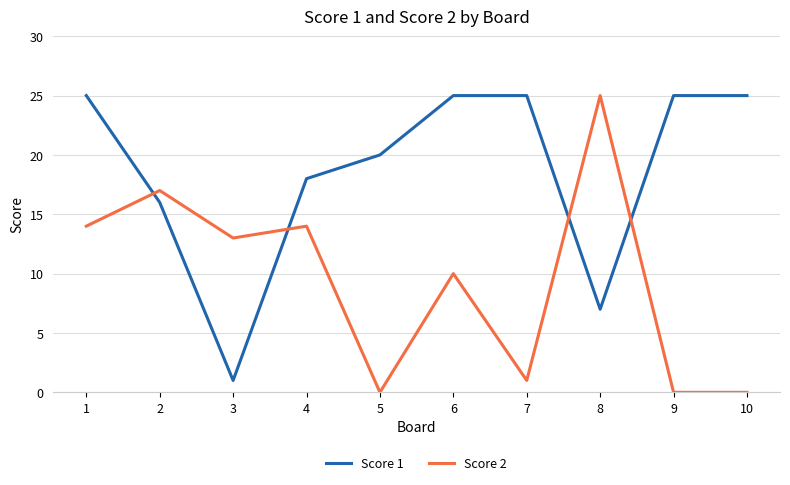

How many values in the Score 1 series are below 25?

5